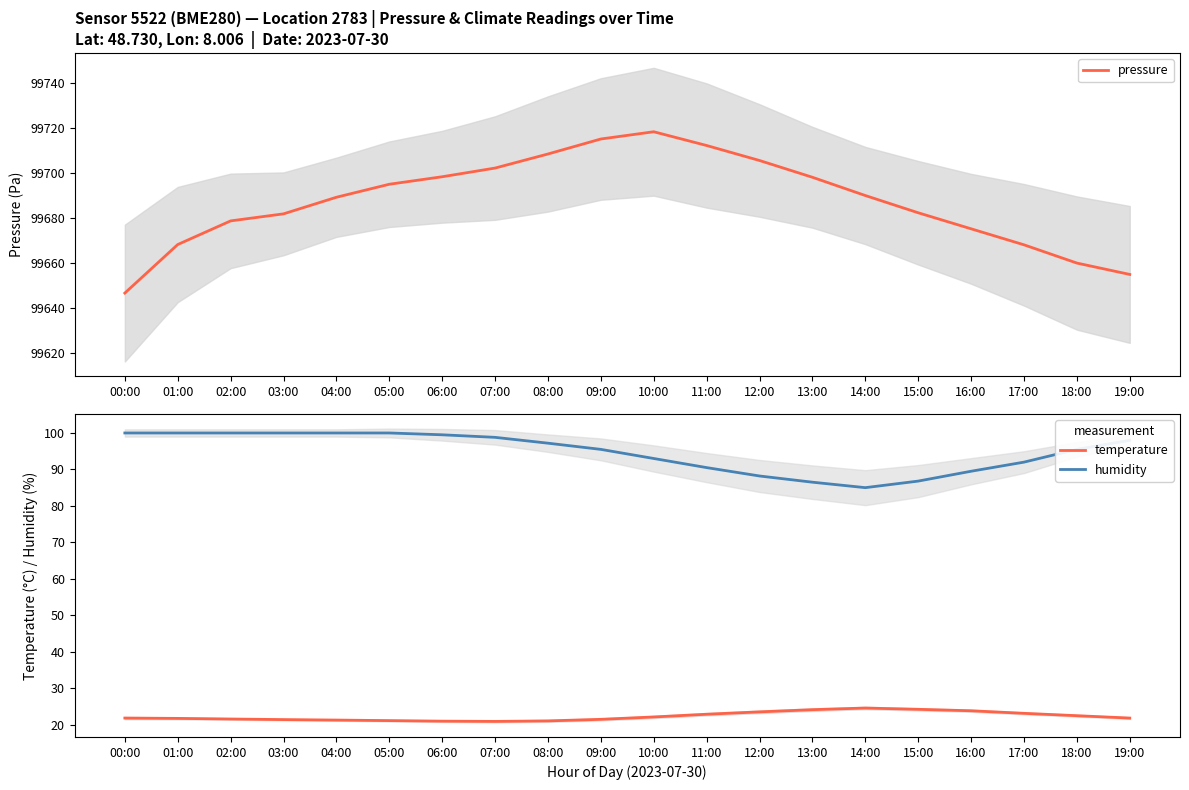

Reading left to right, list all the values displayed in this chart.

pressure: 99646.8	99668.3	99678.8	99682.0	99689.3	99695.1	99698.4	99702.3	99708.6	99715.2	99718.4	99712.3	99705.7	99698.2	99690.1	99682.4	99675.3	99668.2	99660.1	99655.1
temperature: 21.8	21.7	21.5	21.4	21.2	21.1	20.9	20.9	21.0	21.4	22.1	22.9	23.5	24.1	24.6	24.2	23.8	23.1	22.4	21.8
humidity: 100.0	100.0	100.0	100.0	100.0	100.0	99.5	98.8	97.2	95.5	93.0	90.5	88.2	86.5	85.0	86.8	89.5	92.0	95.5	98.0